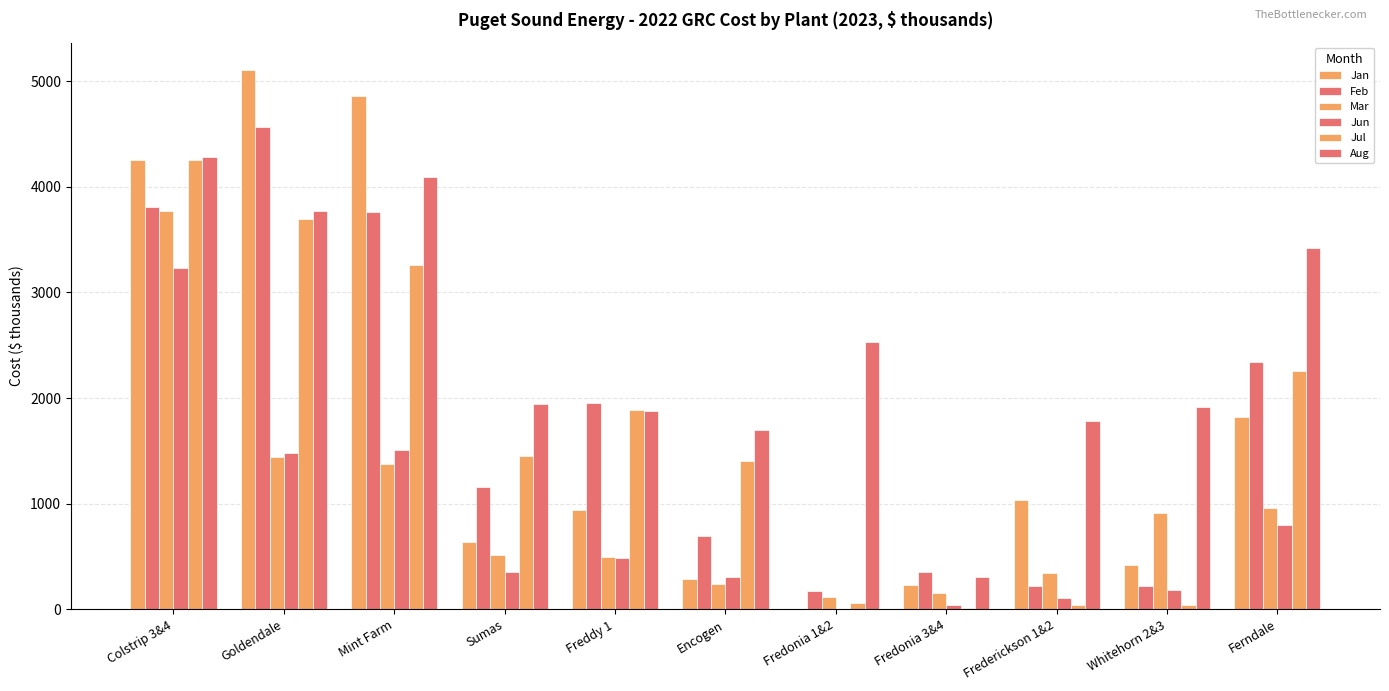

What is the total value across all series at Encogen?

4633.2